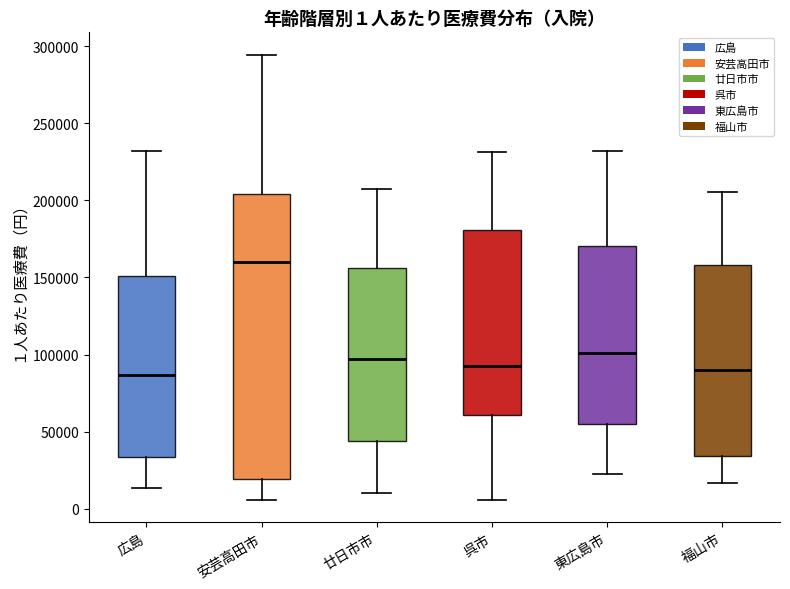

Which box is the tallest, from its lower edge to its upper edge?

安芸高田市